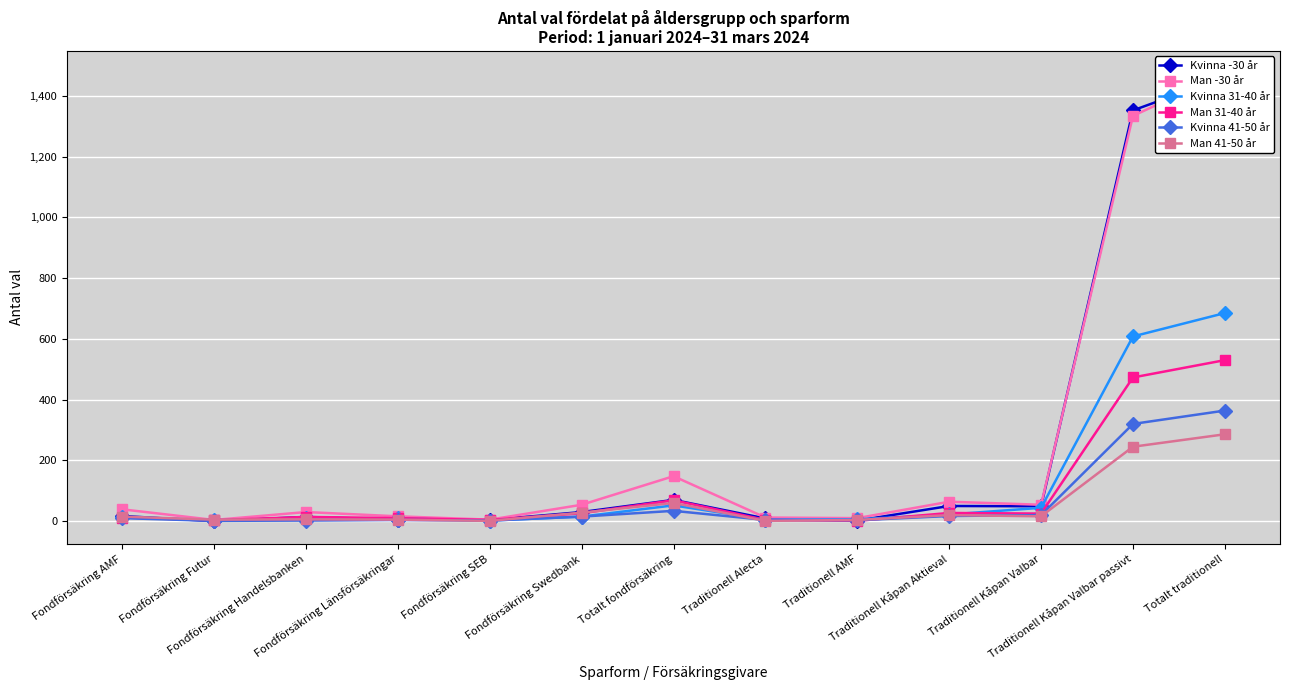

True or false: Man 31-40 år has a value of 39 at Totalt fondförsäkring.

False